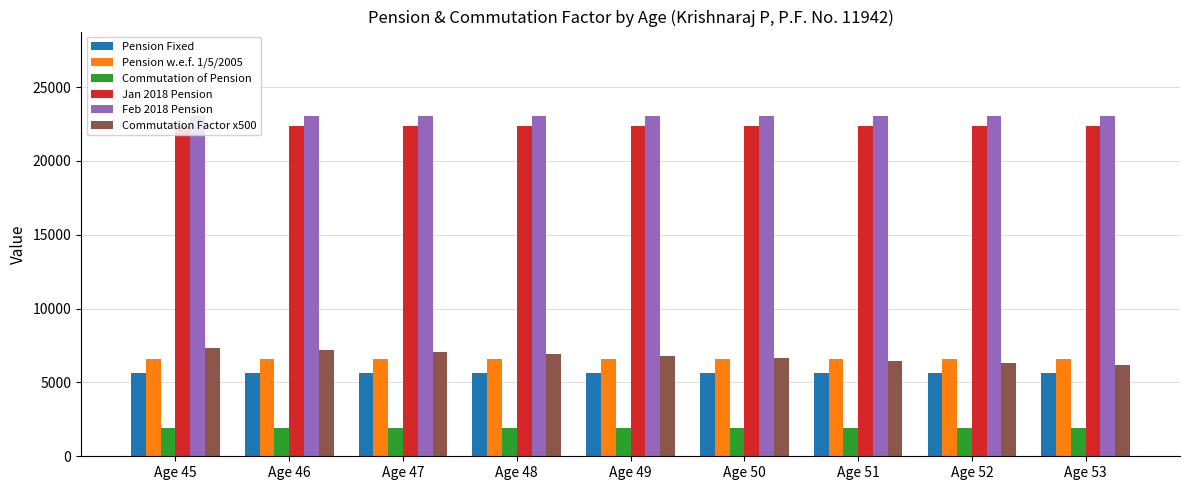

What is the minimum value for Commutation Factor x500?

6175.0